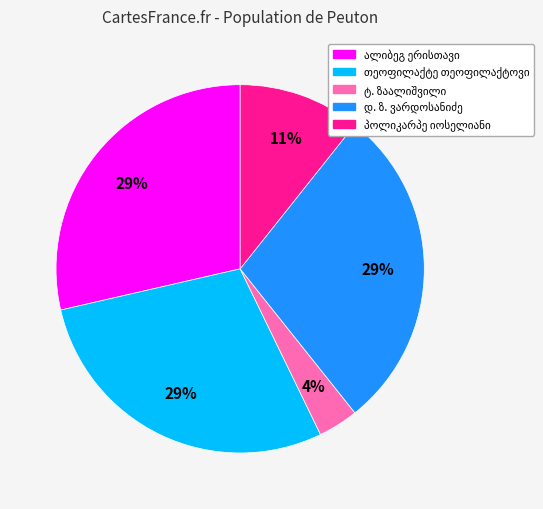

Count the number of slices in the pie.

5